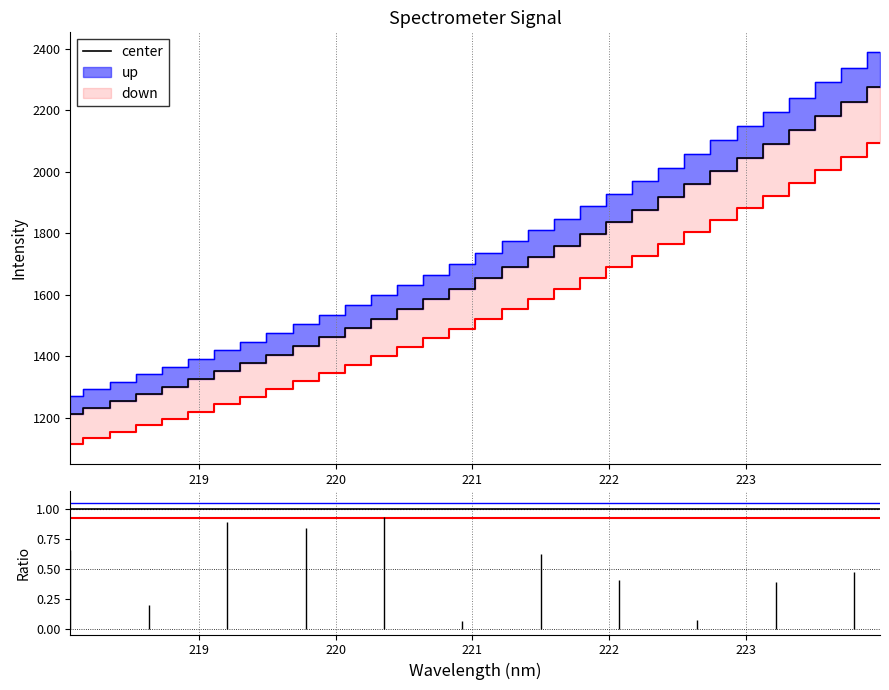

Is the value of down at 221 greater than the value of center at 12?

No